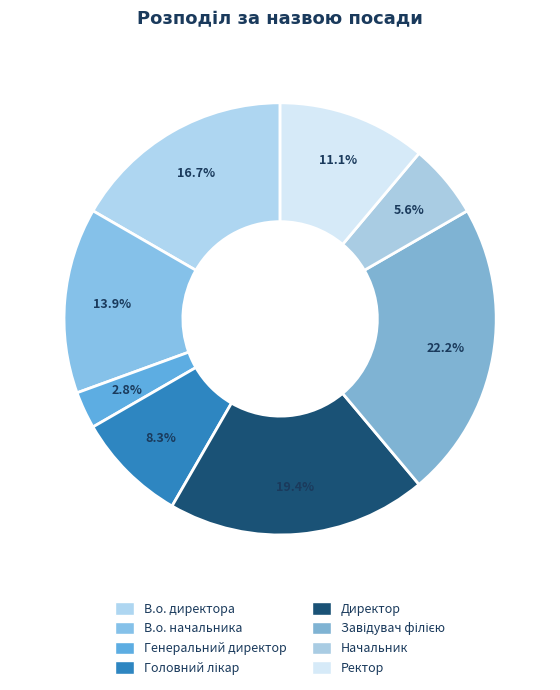

Between Директор and Головний лікар, which is larger?

Директор